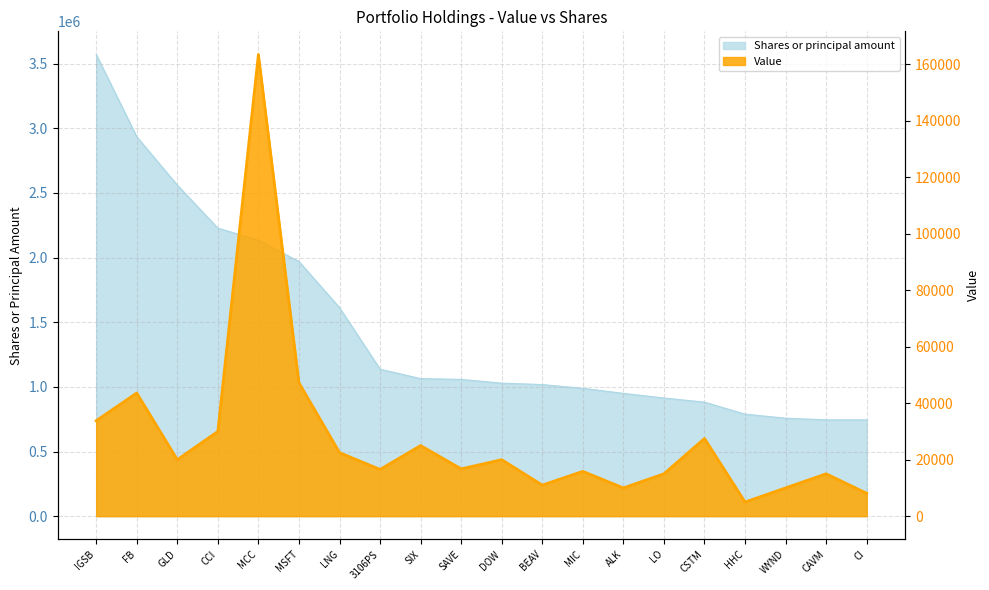

What is the minimum value for Shares or principal amount?

745000